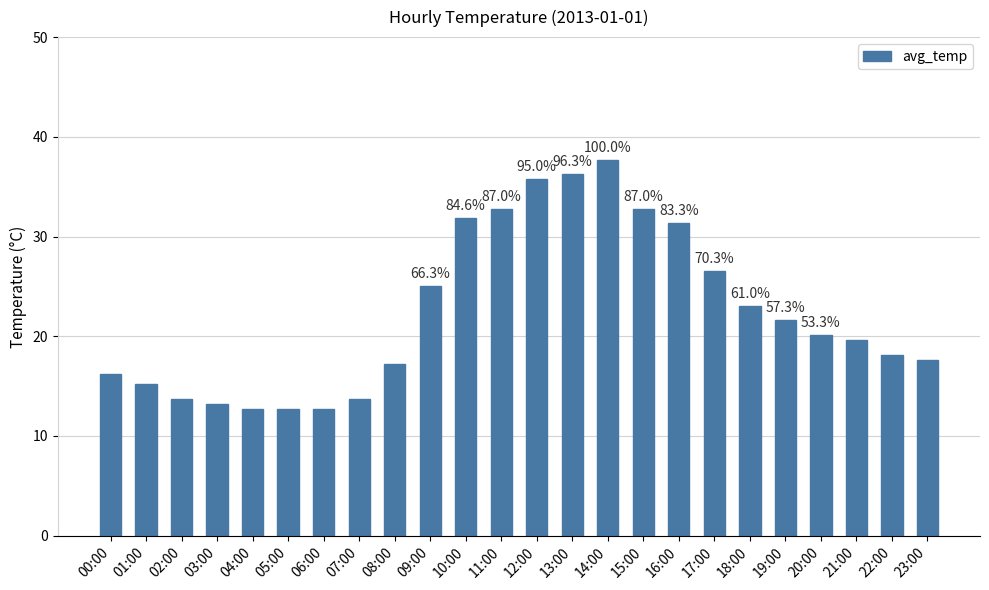

Does the chart contain any negative values?

No